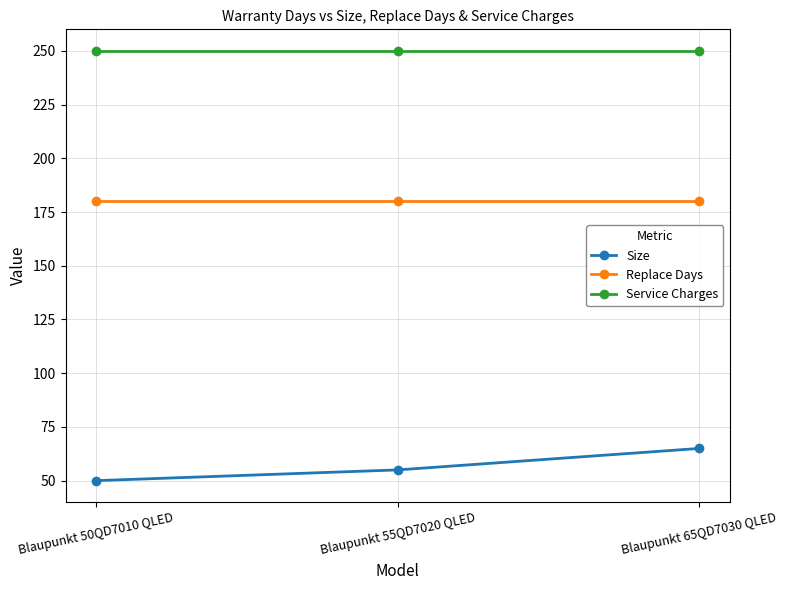

Which series has the largest total across all categories?

Service Charges